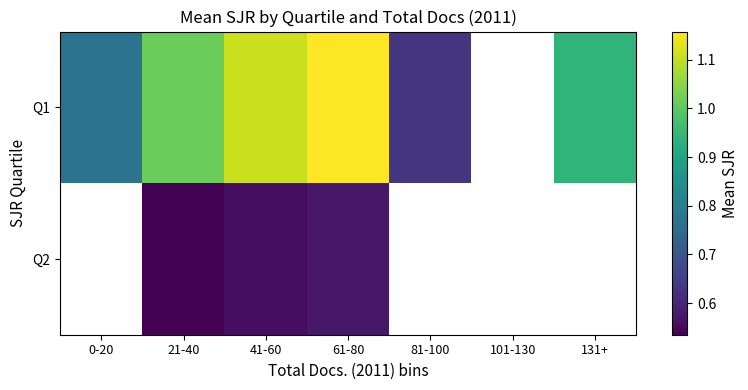

Is it true that Q2 equals 0.5 at 21-40?

True